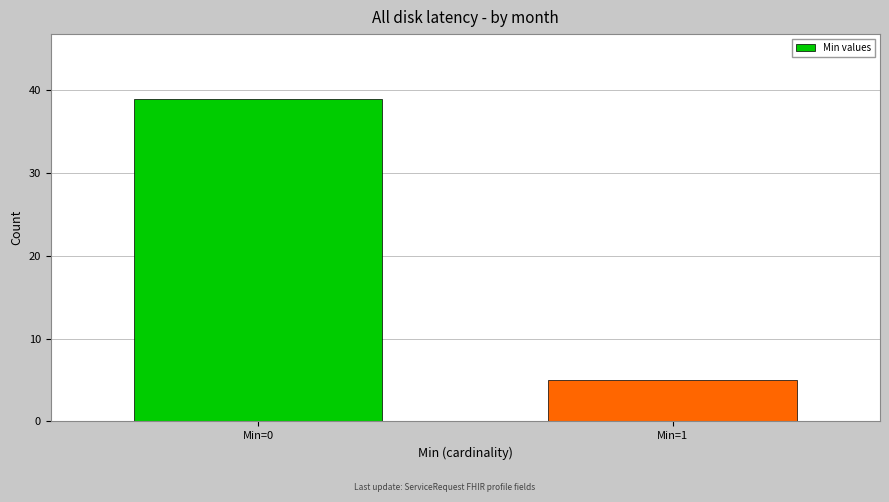

Reading left to right, what are all the values shown in this chart?

Min=0=39	Min=1=5